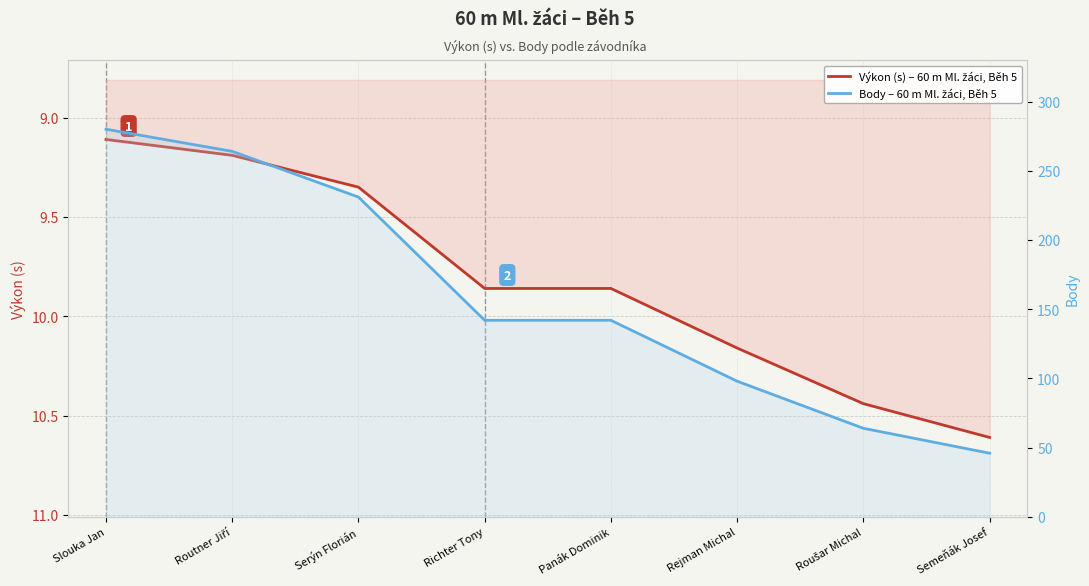

Does the chart have visible grid lines?

Yes